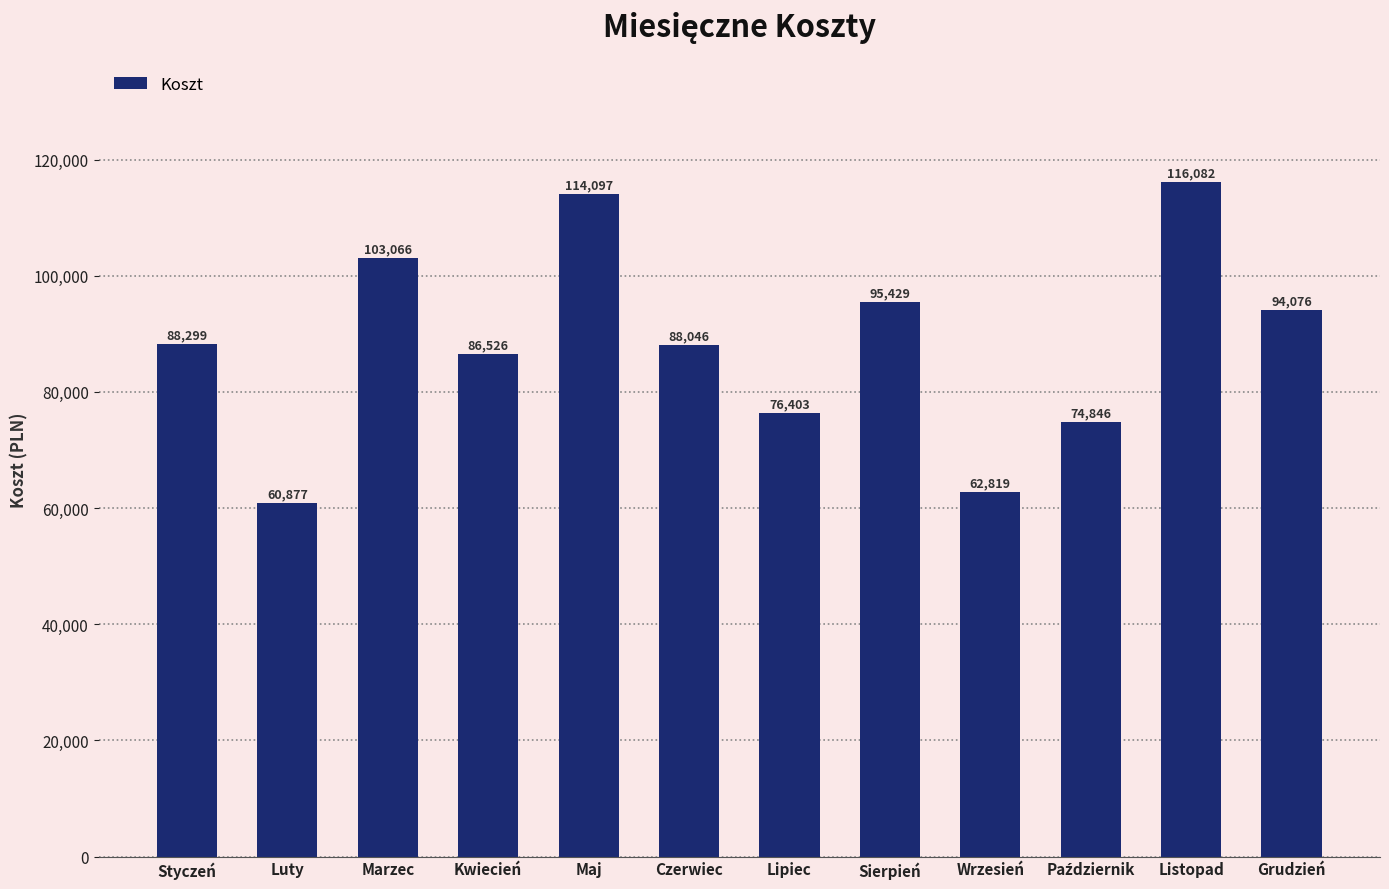

Reading left to right, list all the values displayed in this chart.

88299	60877	103066	86526	114097	88046	76403	95429	62819	74846	116082	94076